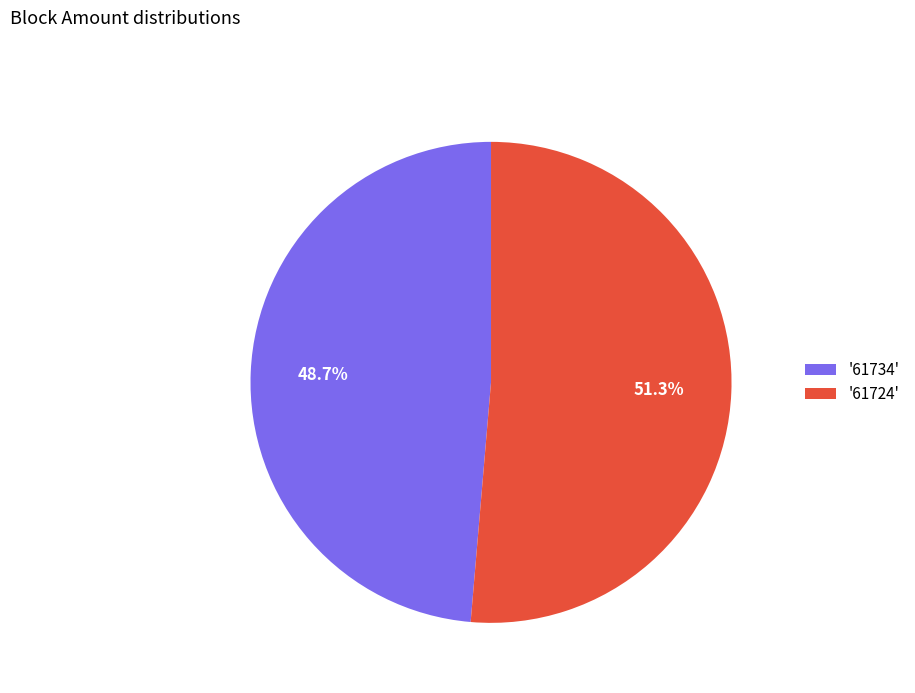

Which slice represents more than half of the pie?

'61724'